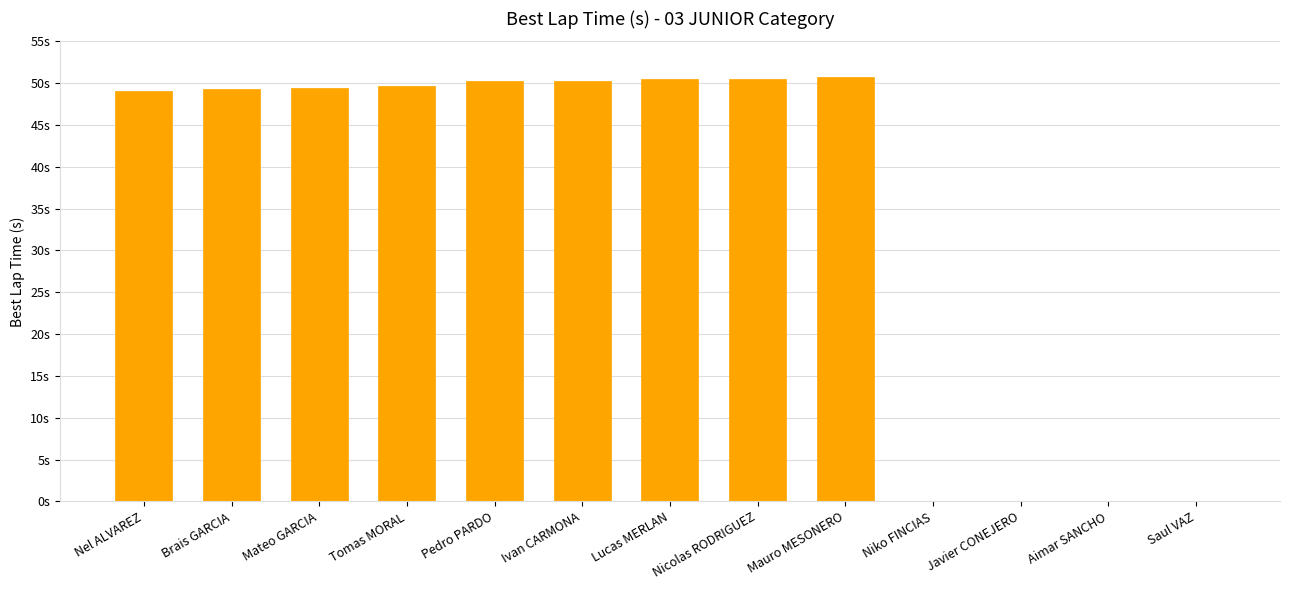

What is the approximate value at Mauro MESONERO?

50.8